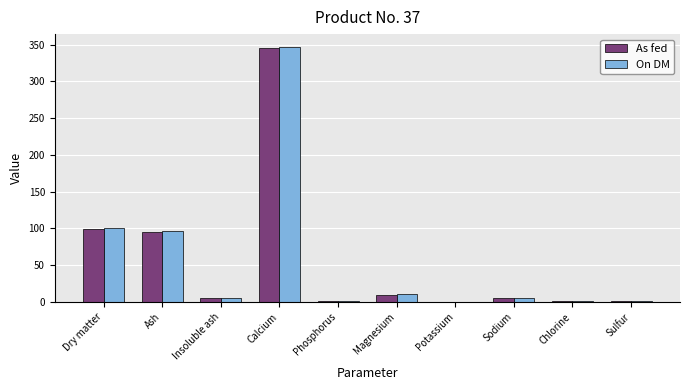

Between Calcium and Chlorine, which series saw the biggest shift?

On DM